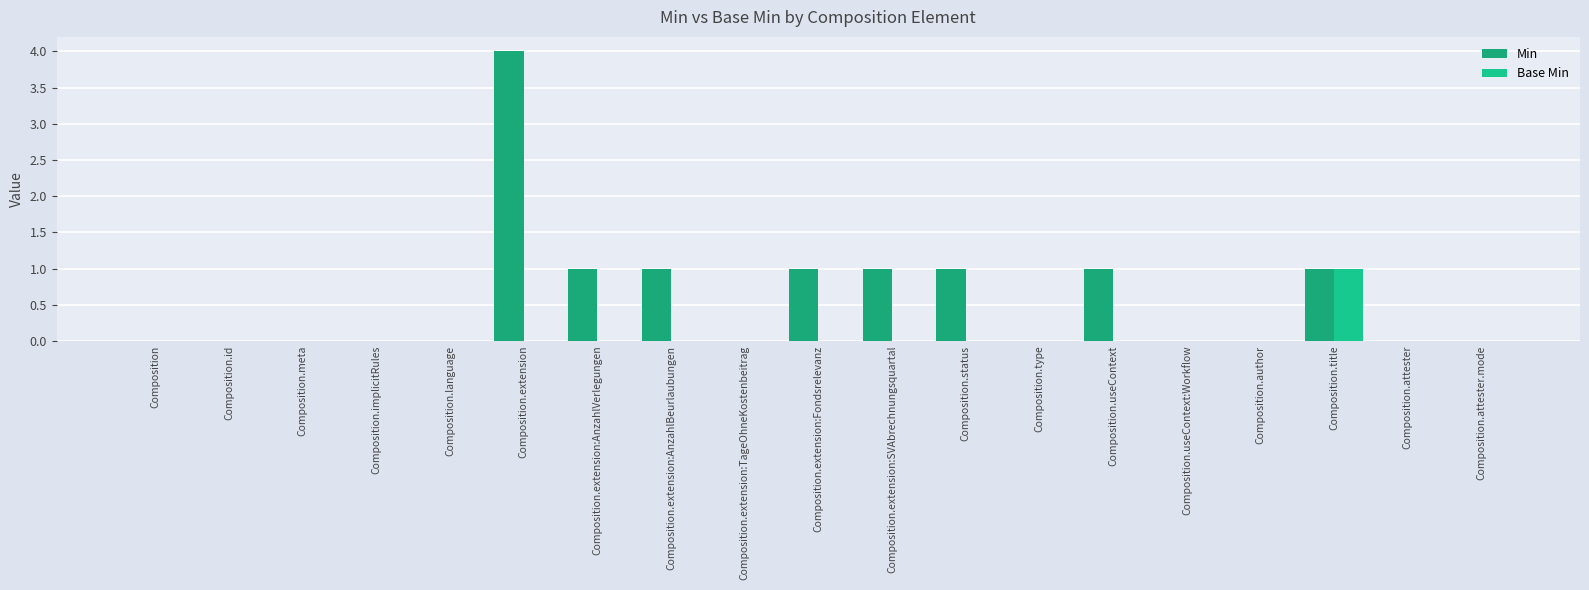

Reading left to right, extract all data points from this chart.

Min: Composition=0	Composition.id=0	Composition.meta=0	Composition.implicitRules=0	Composition.language=0	Composition.extension=4	Composition.extension:AnzahlVerlegungen=1	Composition.extension:AnzahlBeurlaubungen=1	Composition.extension:TageOhneKostenbeitrag=0	Composition.extension:Fondsrelevanz=1	Composition.extension:SVAbrechnungsquartal=1	Composition.status=1	Composition.type=0	Composition.useContext=1	Composition.useContext:Workflow=0	Composition.author=0	Composition.title=1	Composition.attester=0	Composition.attester.mode=0
Base Min: Composition=0	Composition.id=0	Composition.meta=0	Composition.implicitRules=0	Composition.language=0	Composition.extension=0	Composition.extension:AnzahlVerlegungen=0	Composition.extension:AnzahlBeurlaubungen=0	Composition.extension:TageOhneKostenbeitrag=0	Composition.extension:Fondsrelevanz=0	Composition.extension:SVAbrechnungsquartal=0	Composition.status=0	Composition.type=0	Composition.useContext=0	Composition.useContext:Workflow=0	Composition.author=0	Composition.title=1	Composition.attester=0	Composition.attester.mode=0